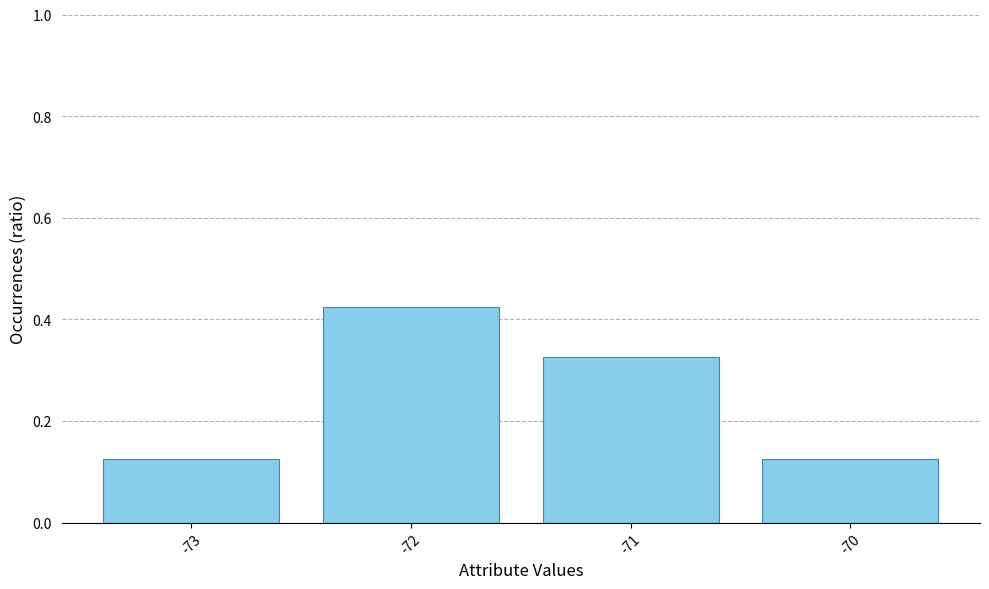

How many values are between 0 and 1?

4